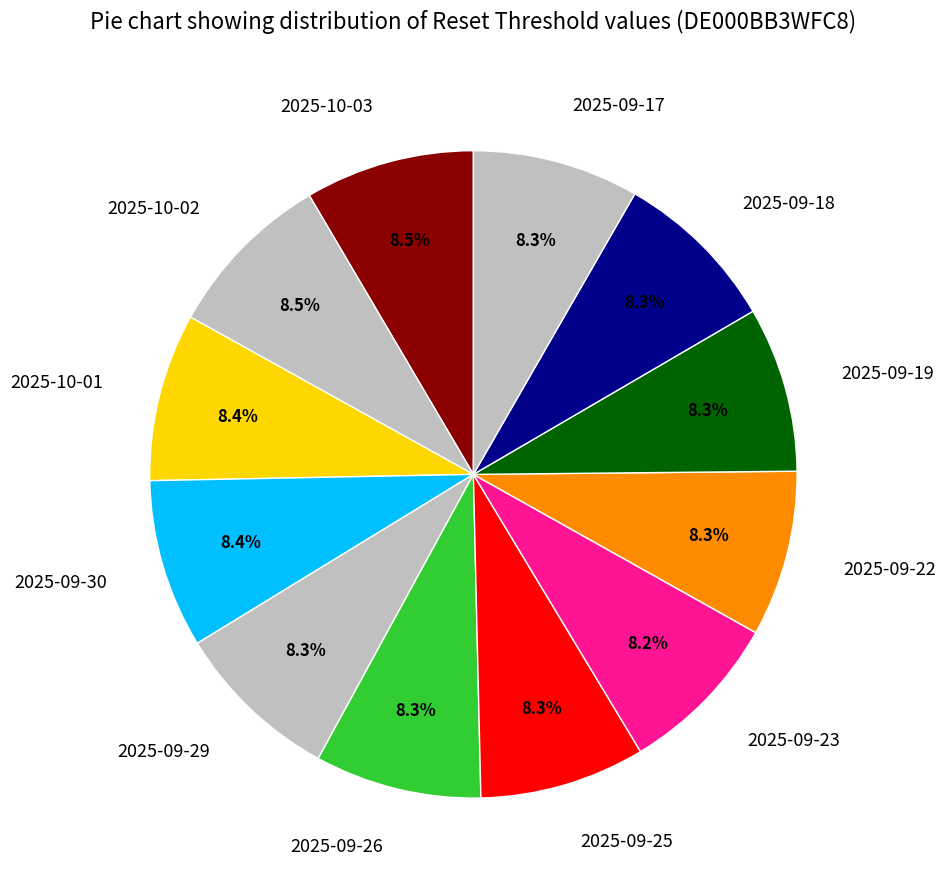

Is it true that 2025-09-30 is 1% of the pie?

False